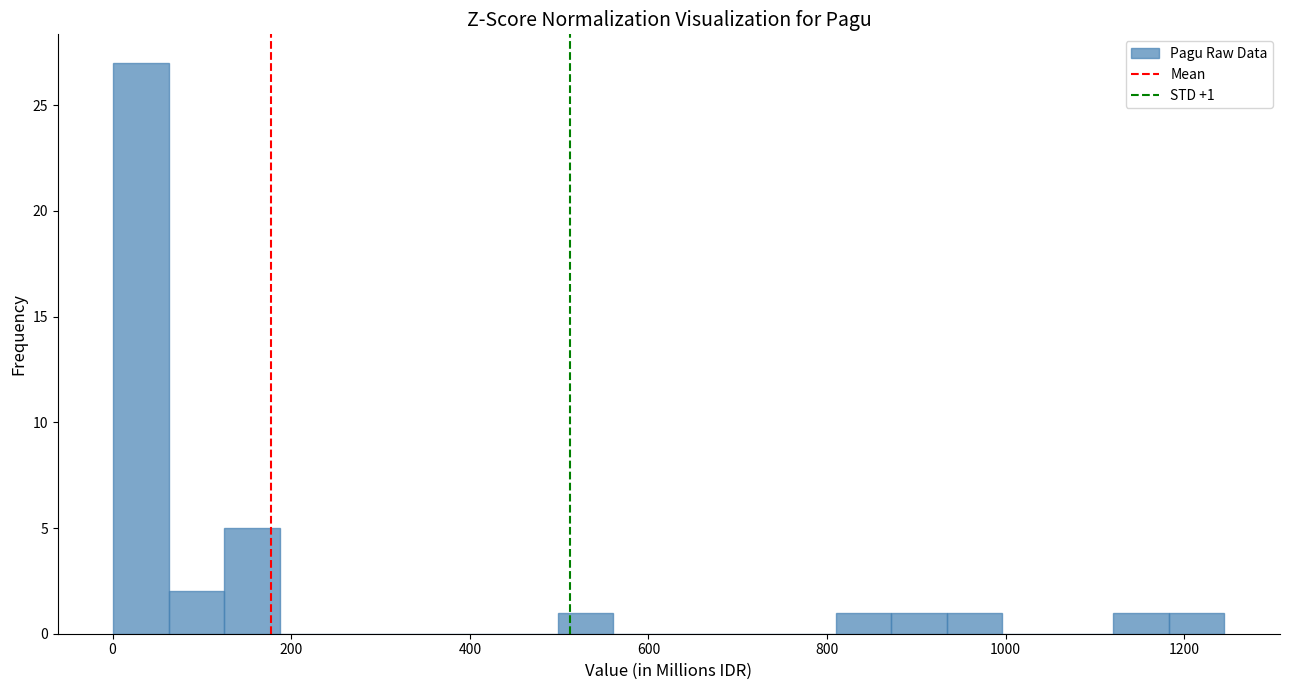

Around what value on the x-axis is the tallest bar? Give the approximate position of its centre, as read against the axis.

40